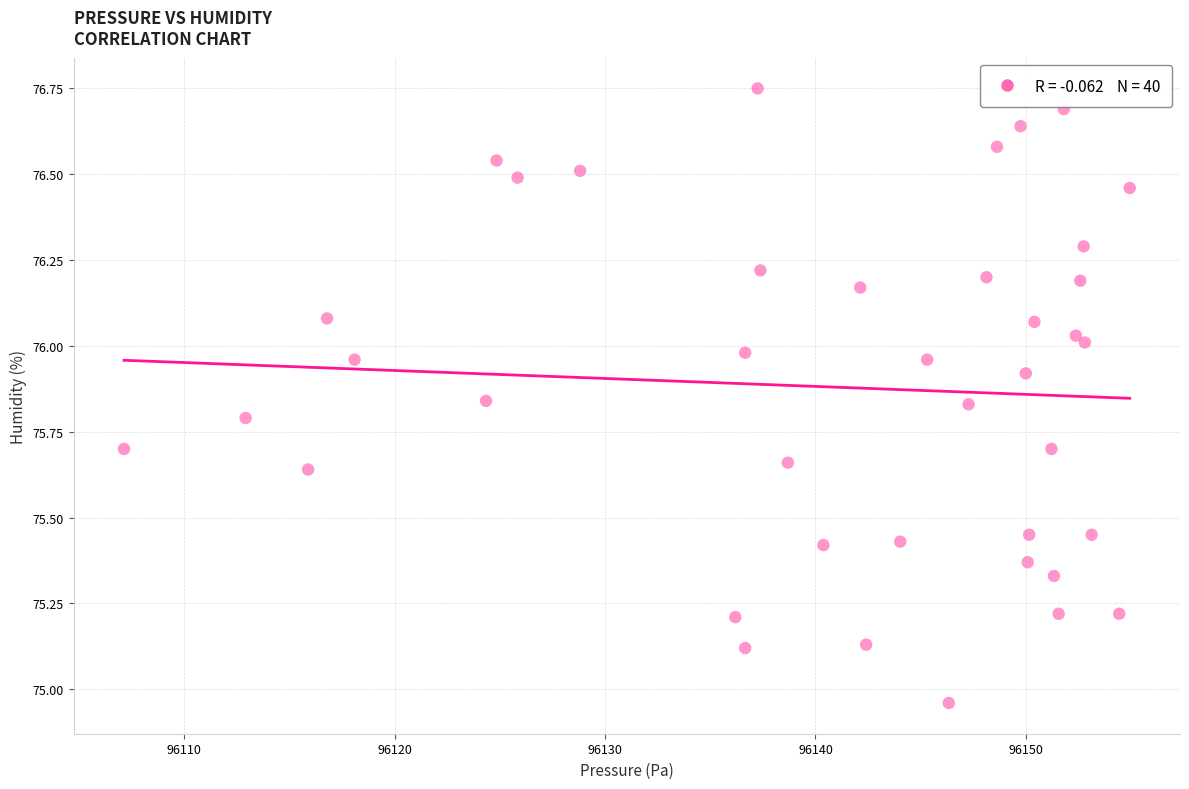

What is the range of X values (max minus min)?

47.8